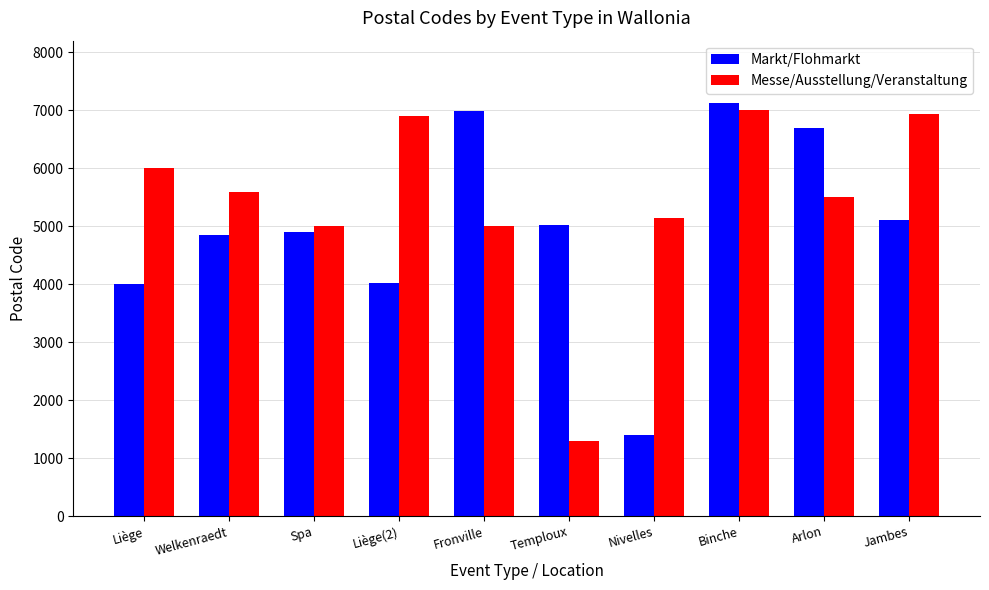

Is it true that Messe/Ausstellung/Veranstaltung equals 8661 at Nivelles?

False